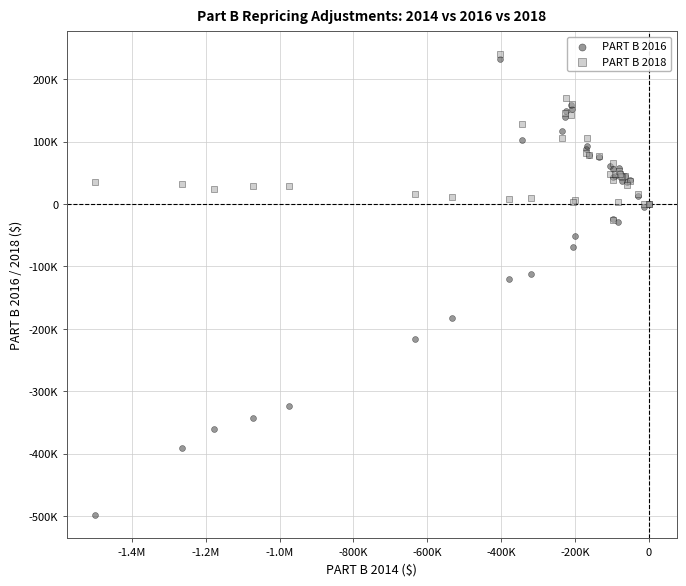

Which series reaches the maximum Y coordinate?

PART B 2018